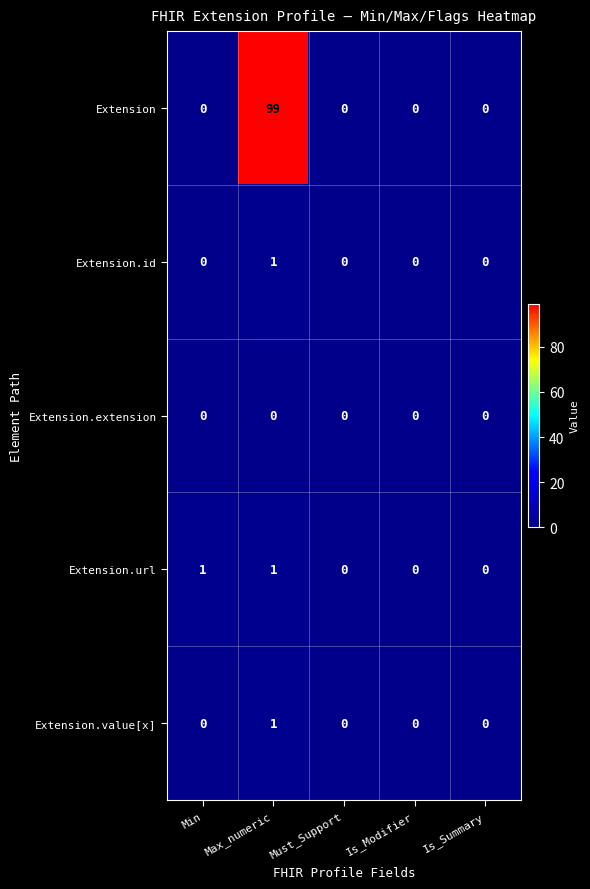

What is the greatest value displayed?

99